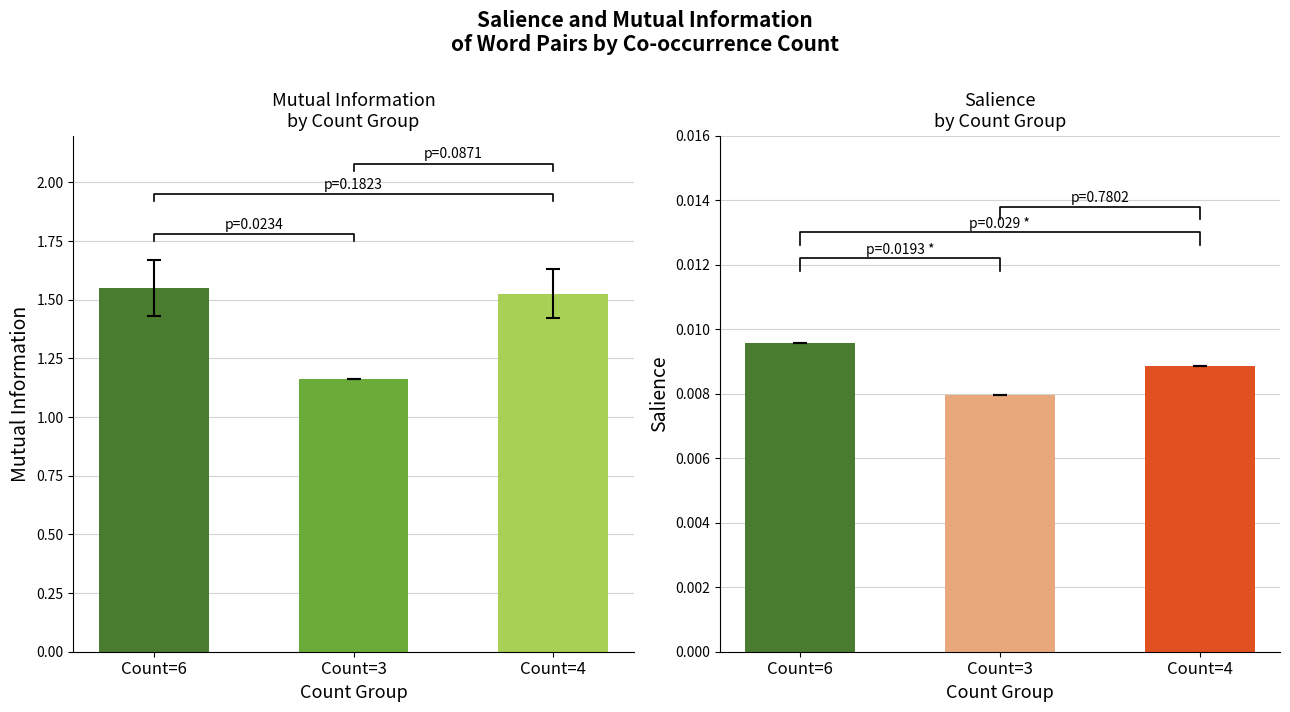

List the series in order of their peak value, lowest first.

Salience, Mutual Information